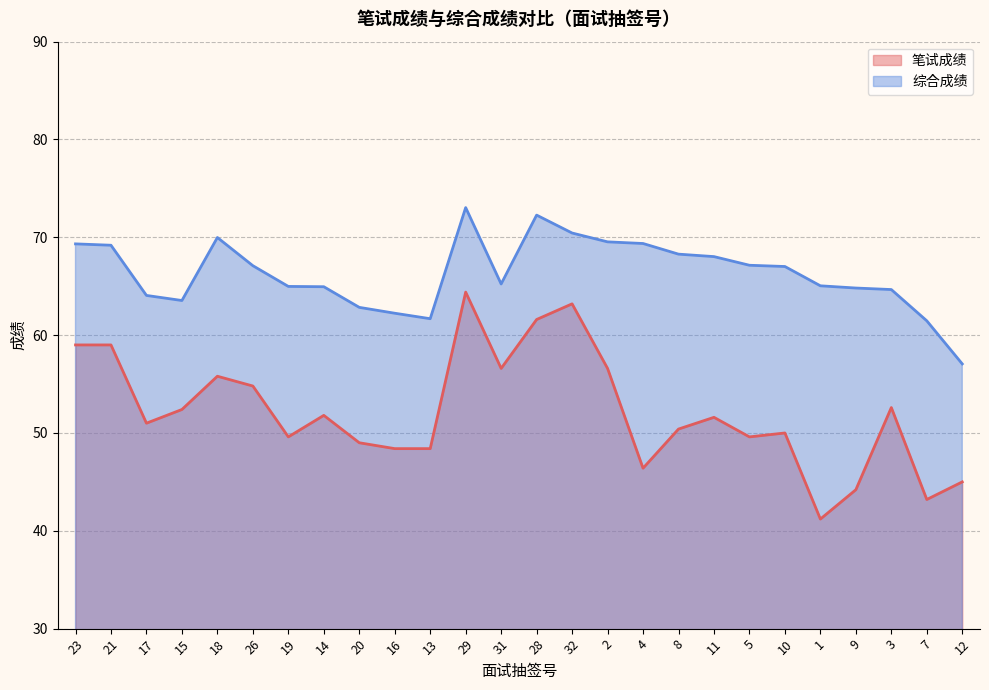

Reading left to right, what are all the values shown in this chart?

笔试成绩: 23=59.0	21=59.0	17=51.0	15=52.4	18=55.8	26=54.8	19=49.6	14=51.8	20=49.0	16=48.4	13=48.4	29=64.4	31=56.6	28=61.6	32=63.2	2=56.6	4=46.4	8=50.4	11=51.6	5=49.6	10=50.0	1=41.2	9=44.2	3=52.6	7=43.2	12=45.0
综合成绩: 23=69.3	21=69.2	17=64.1	15=63.5	18=70.0	26=67.1	19=65.0	14=65.0	20=62.8	16=62.2	13=61.7	29=73.0	31=65.2	28=72.3	32=70.4	2=69.5	4=69.4	8=68.3	11=68.0	5=67.1	10=67.0	1=65.0	9=64.8	3=64.7	7=61.5	12=57.1